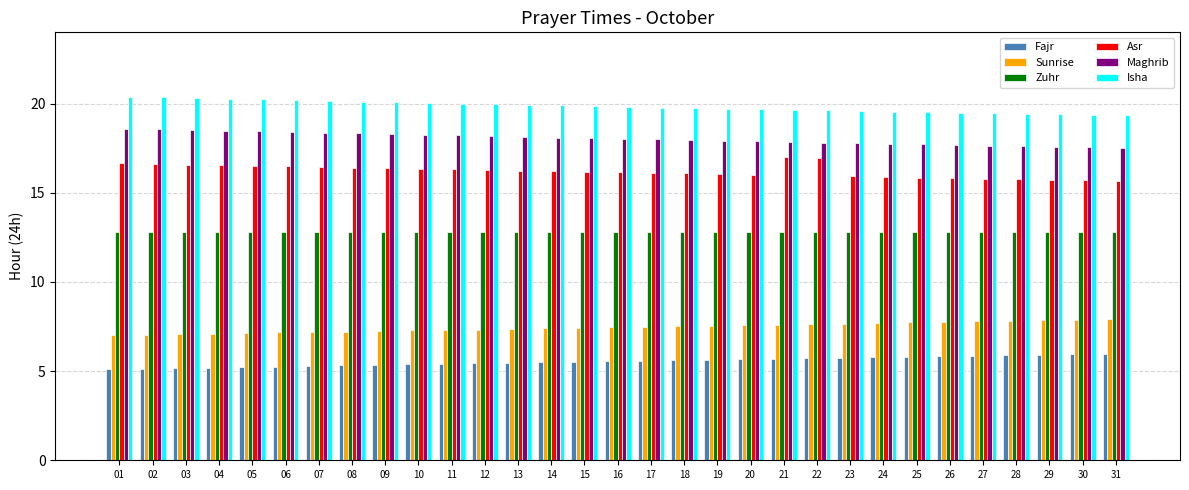

The value of Maghrib at 15 is 18.1. True or false?

True